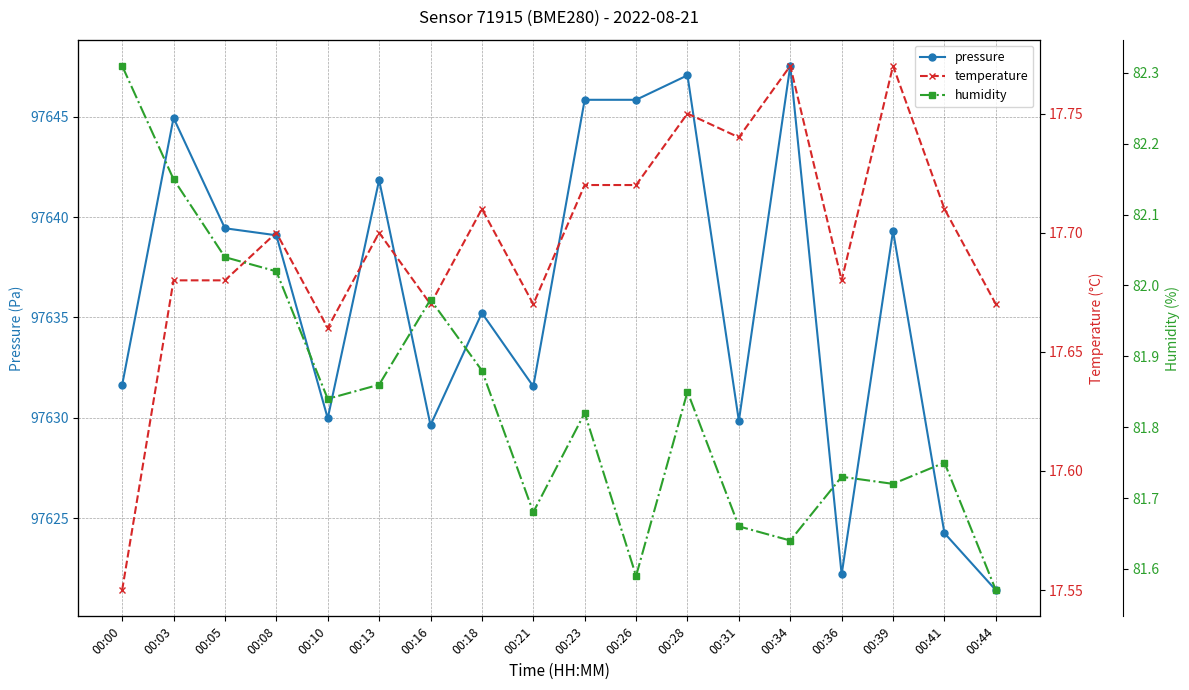

The value of humidity at 00:05 is 118.5. True or false?

False